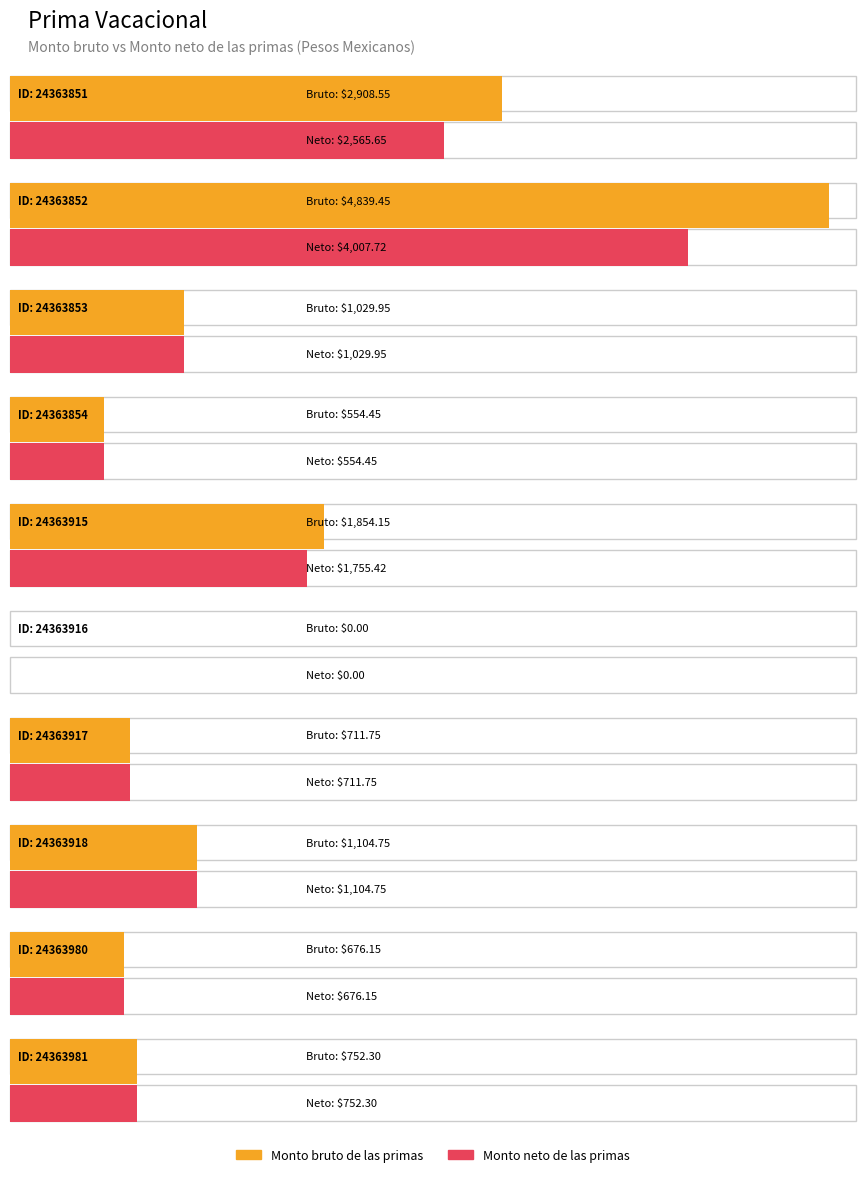

Where does the Monto neto de las primas series first go above 1029?

24363851